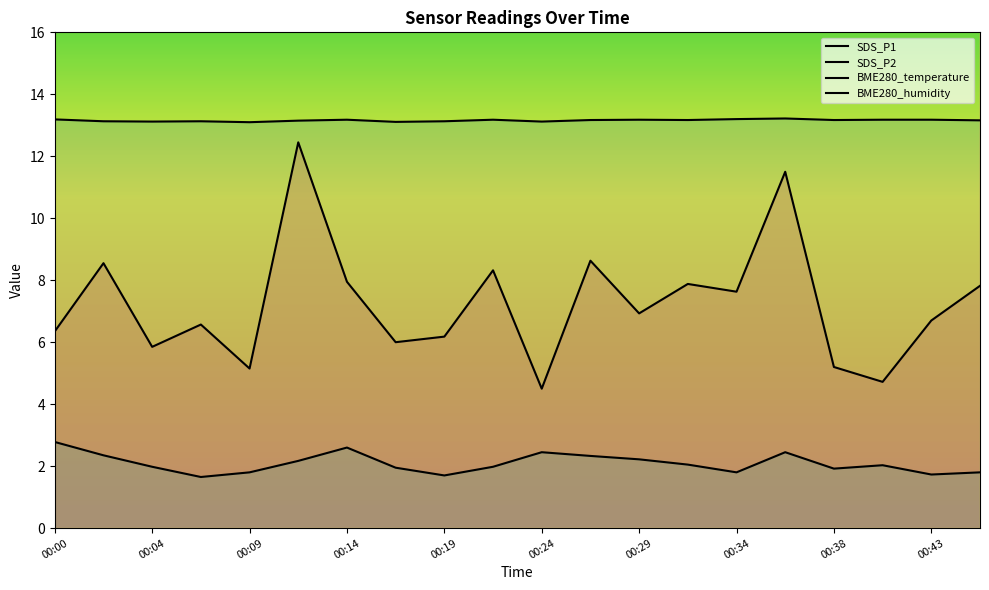

What are all the series names shown in the legend?

SDS_P1, SDS_P2, BME280_temperature, BME280_humidity